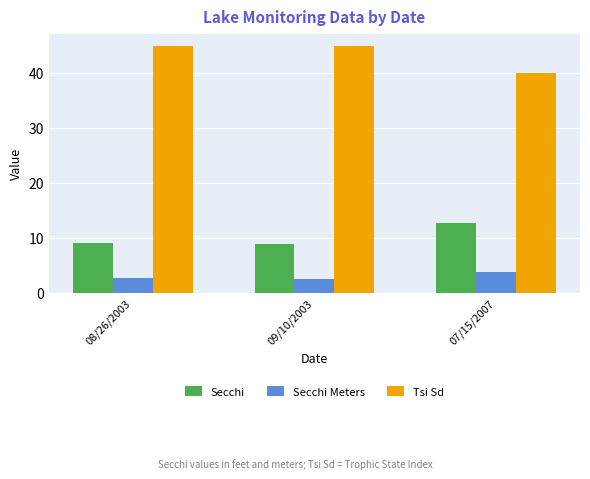

What value does the Secchi series have at 09/10/2003?

9.0